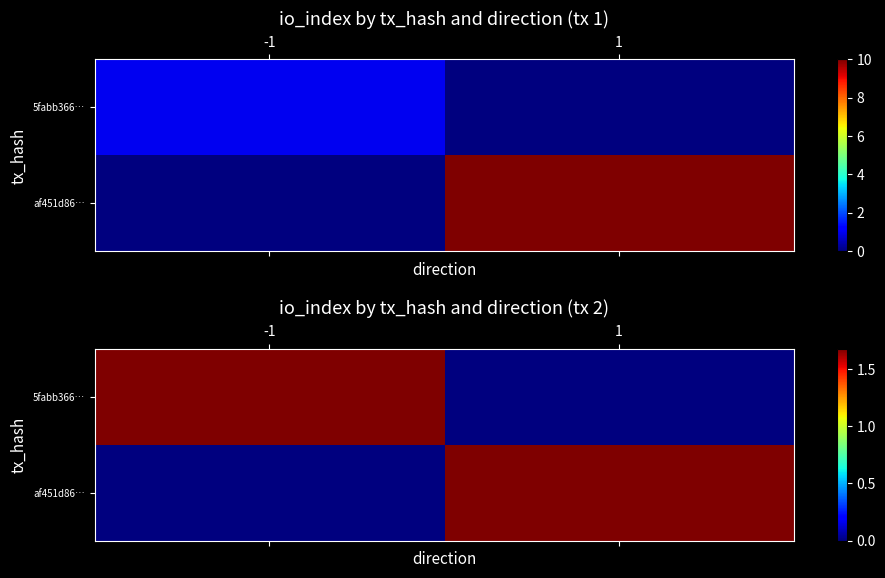

What is the difference between the highest and lowest values at -1?

1.7